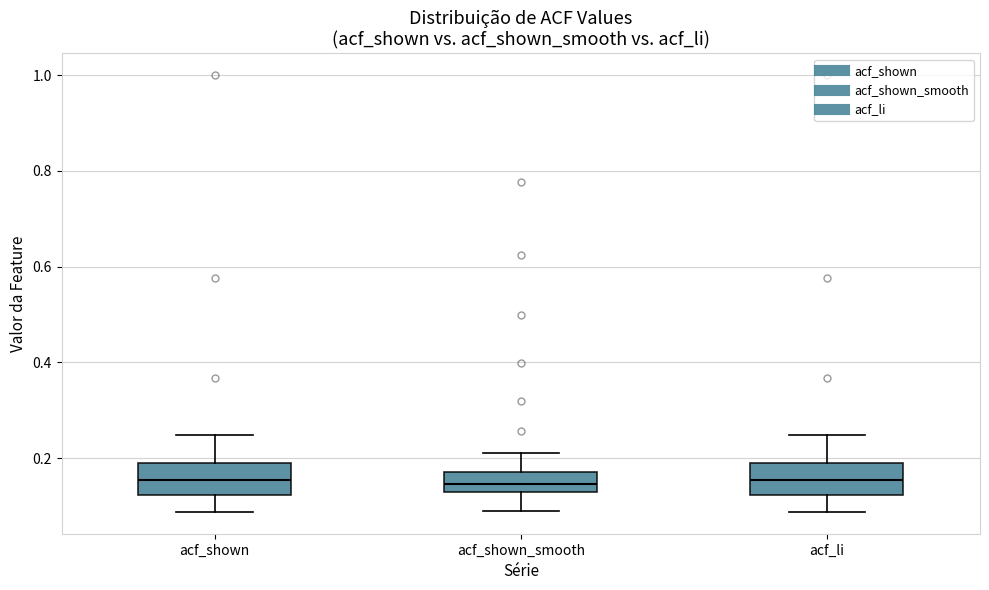

Where does the lower whisker of the box for acf_shown_smooth end on the y-axis? The values are not printed on the chart, so give them approximately, as read against the axis.

0.10